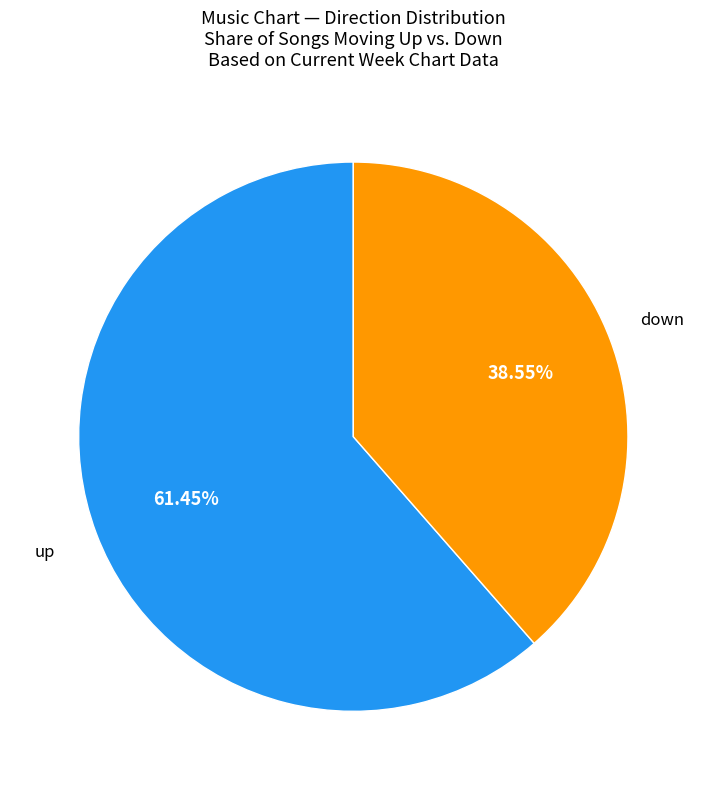

Is it true that up is 61% of the pie?

True